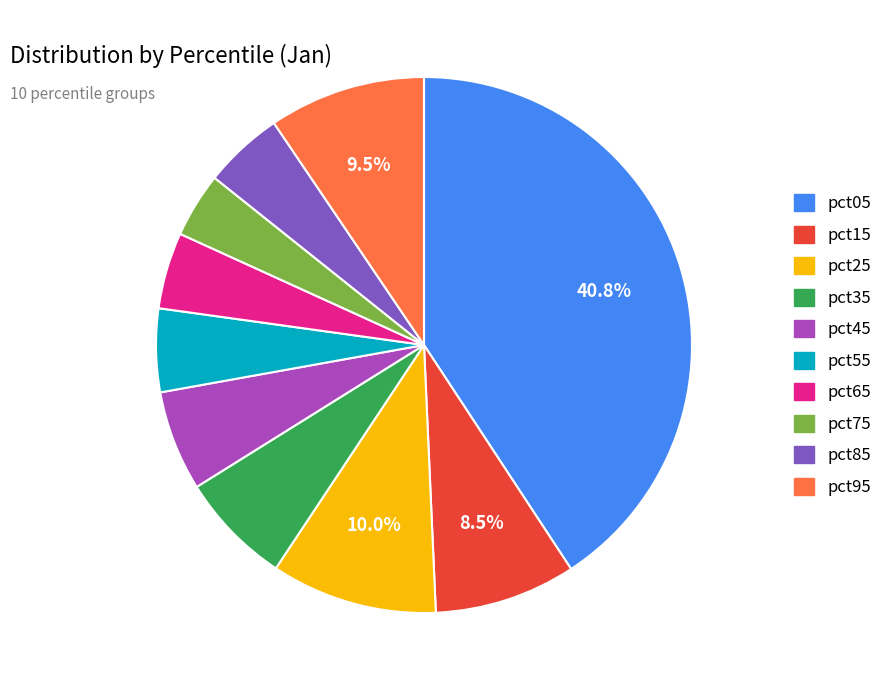

To the nearest percent, what is the average slice percentage?

10%